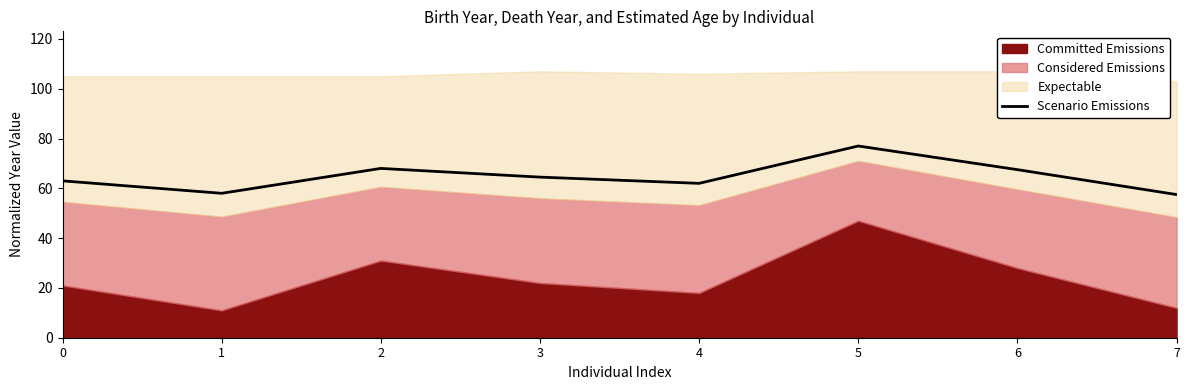

List the labels in order of value, smallest first.

7, 1, 4, 0, 3, 6, 2, 5